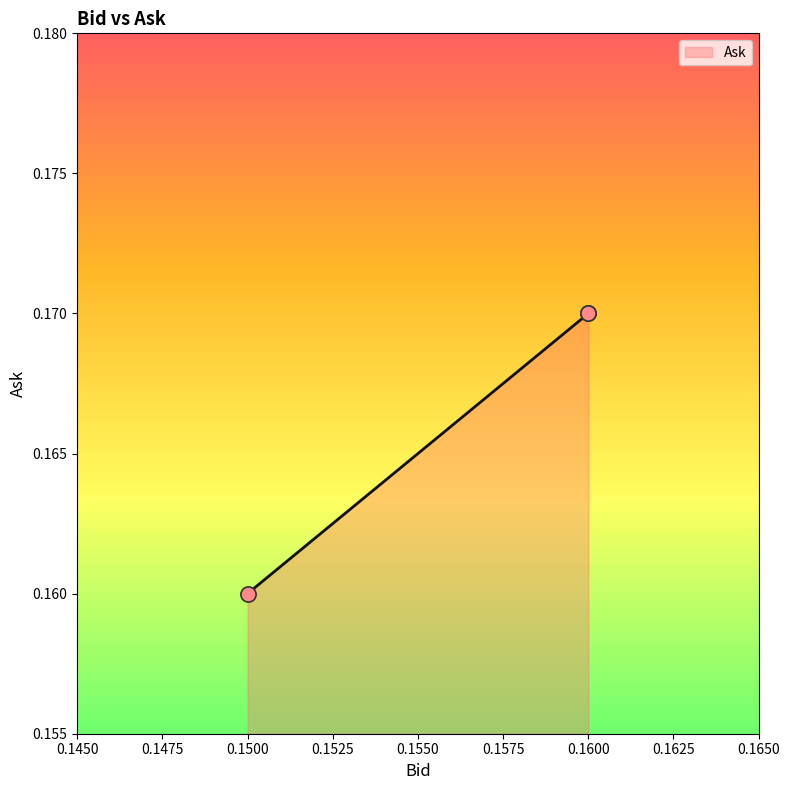

Between 0.16 and 0.16, which is larger?

0.16